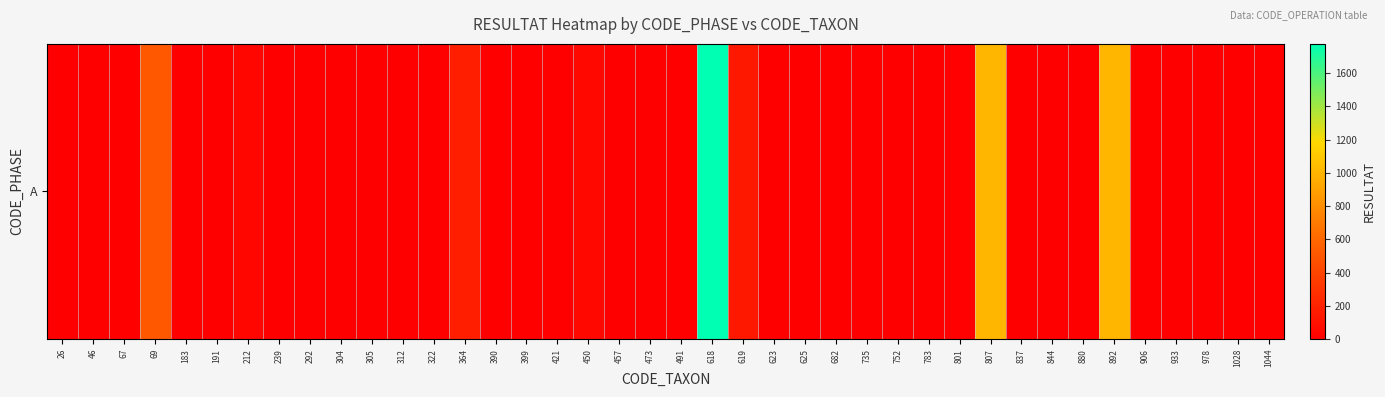

Reading left to right, extract all data points from this chart.

0	2	0	516	5	0	41	0	1	0	0	0	0	183	0	1	1	55	1	0	0	1776	144	0	4	0	0	0	0	12	1008	1	0	0	1008	3	5	0	2	1